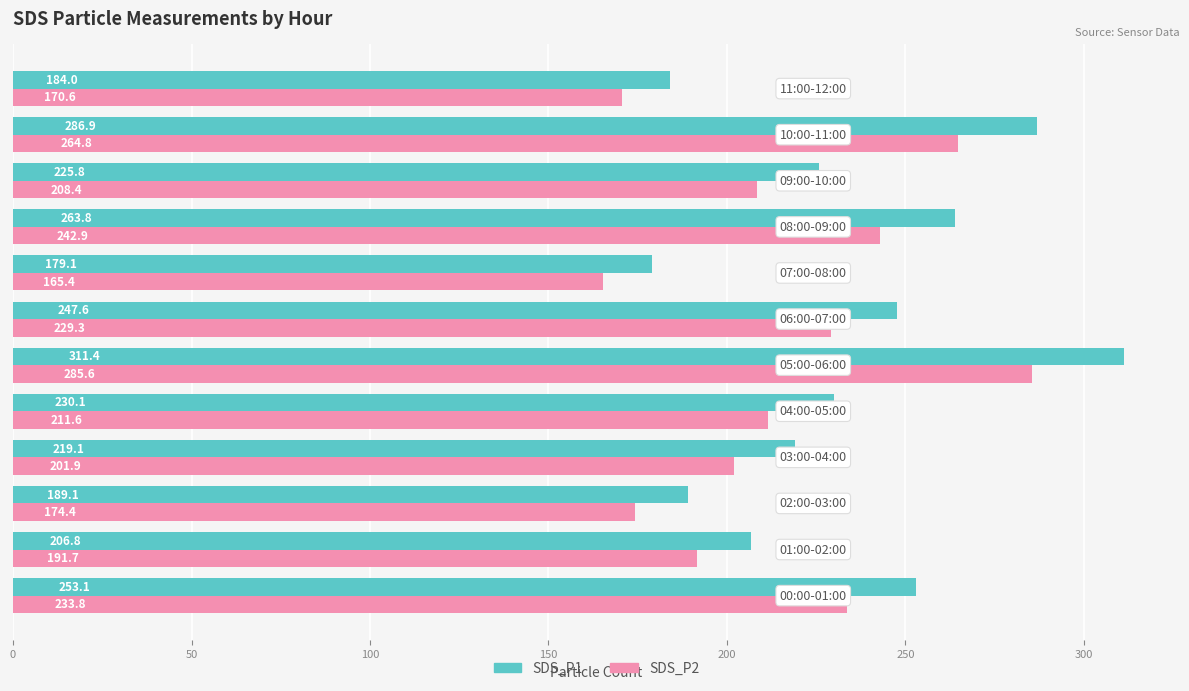

At how many categories does at least one series exceed 237?

5